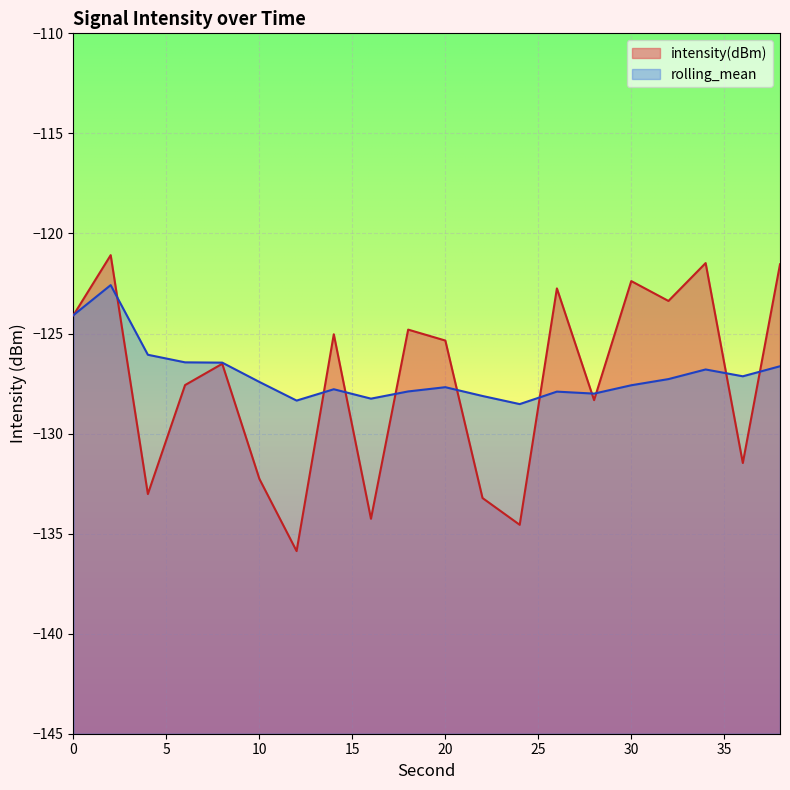

What value does the rolling_mean series have at 10?

-127.4